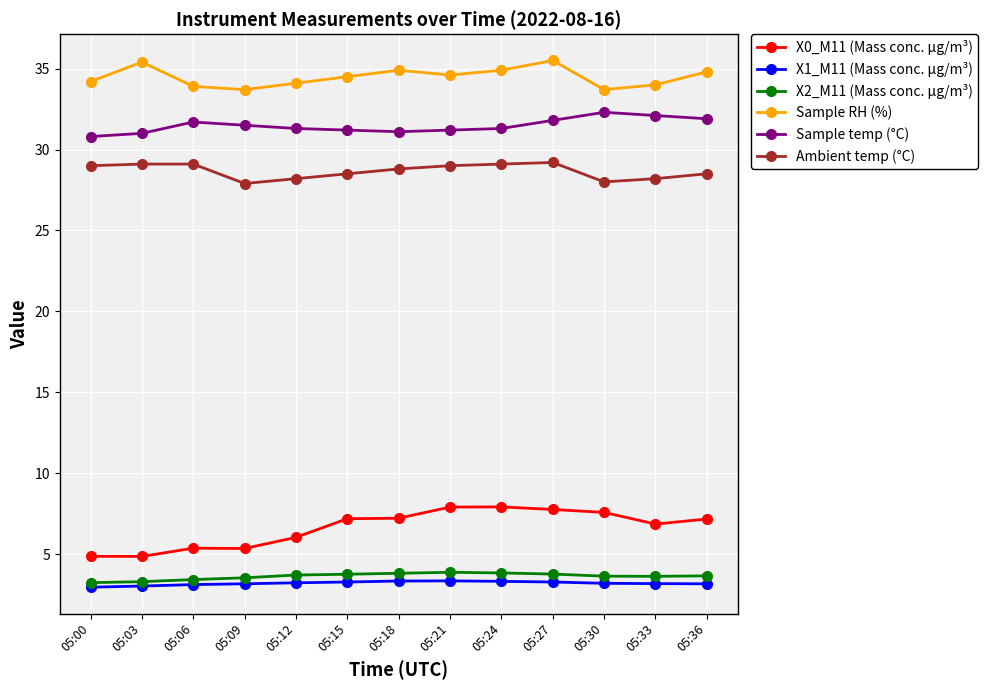

What are all the series names shown in the legend?

X0_M11 (Mass conc. μg/m³), X1_M11 (Mass conc. μg/m³), X2_M11 (Mass conc. μg/m³), Sample RH (%), Sample temp (°C), Ambient temp (°C)